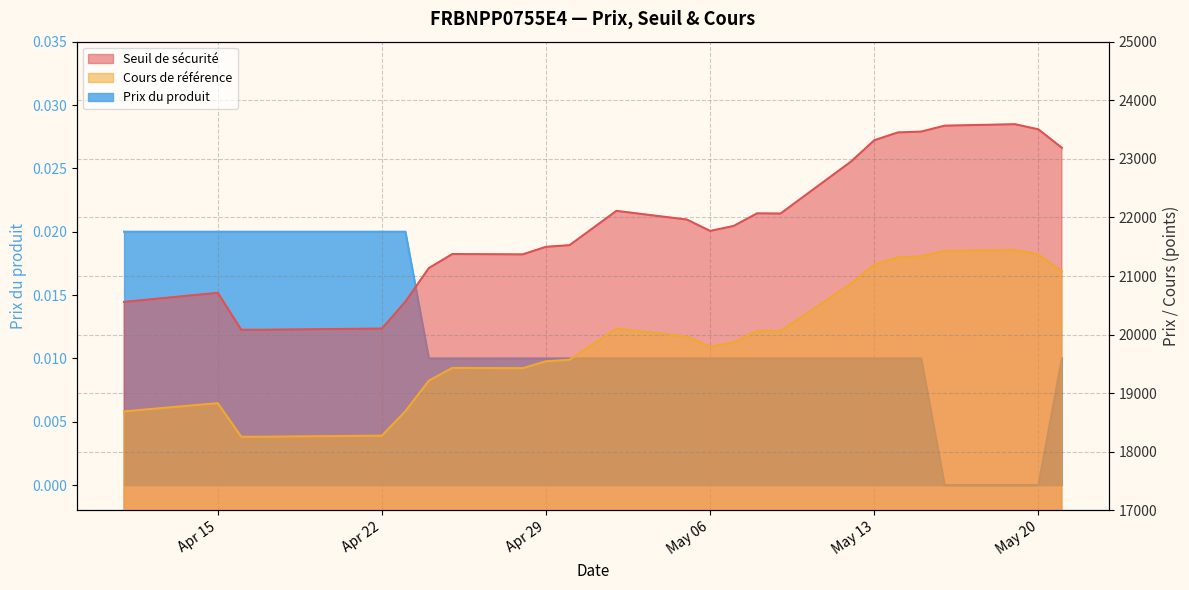

True or false: Prix du produit and Cours de référence intersect in this chart.

False